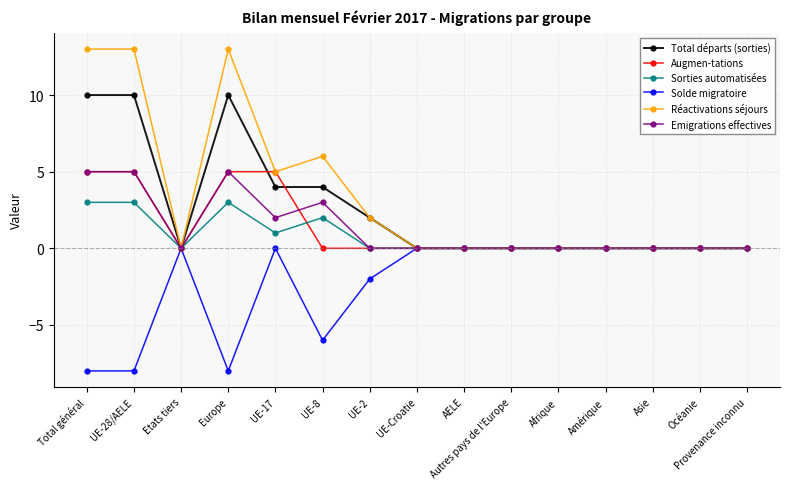

At which category does Sorties automatisées reach its first local valley?

Etats tiers